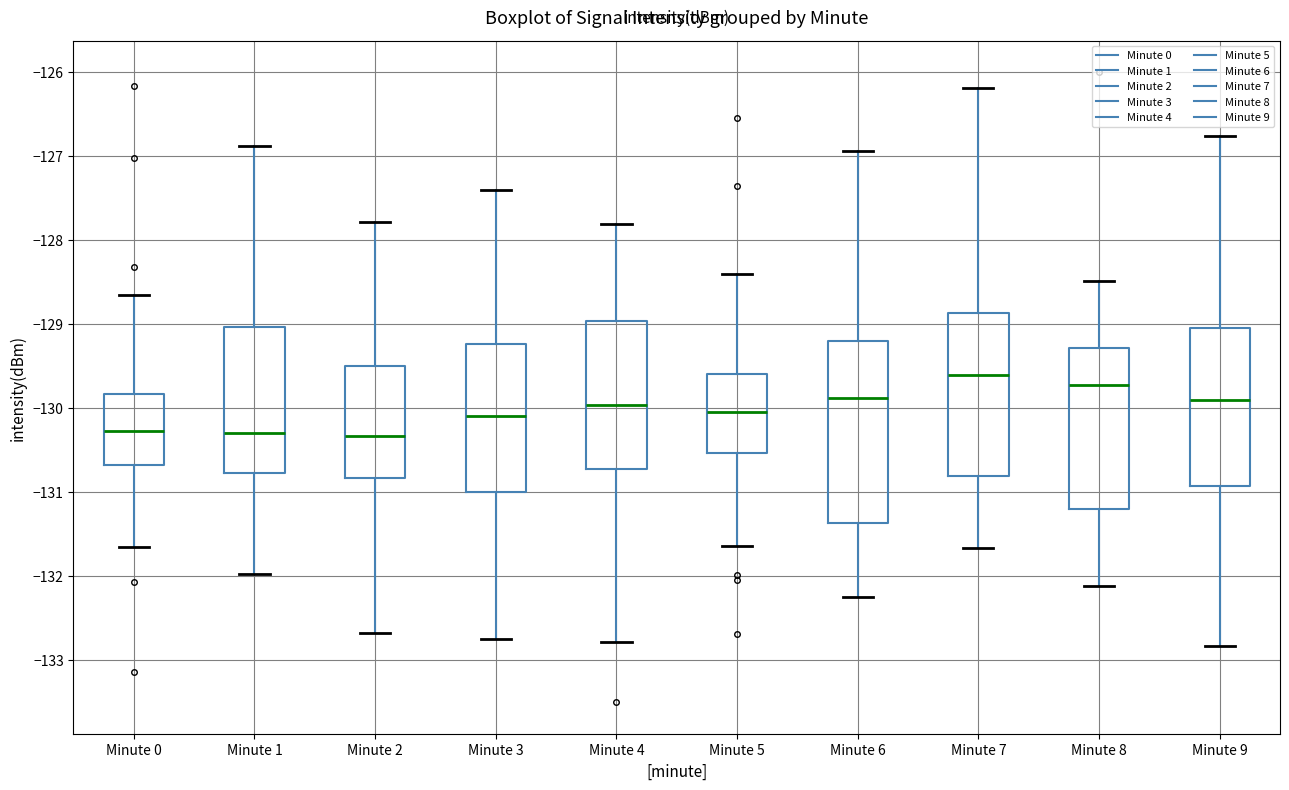

Which box has the highest median line?

Minute 7